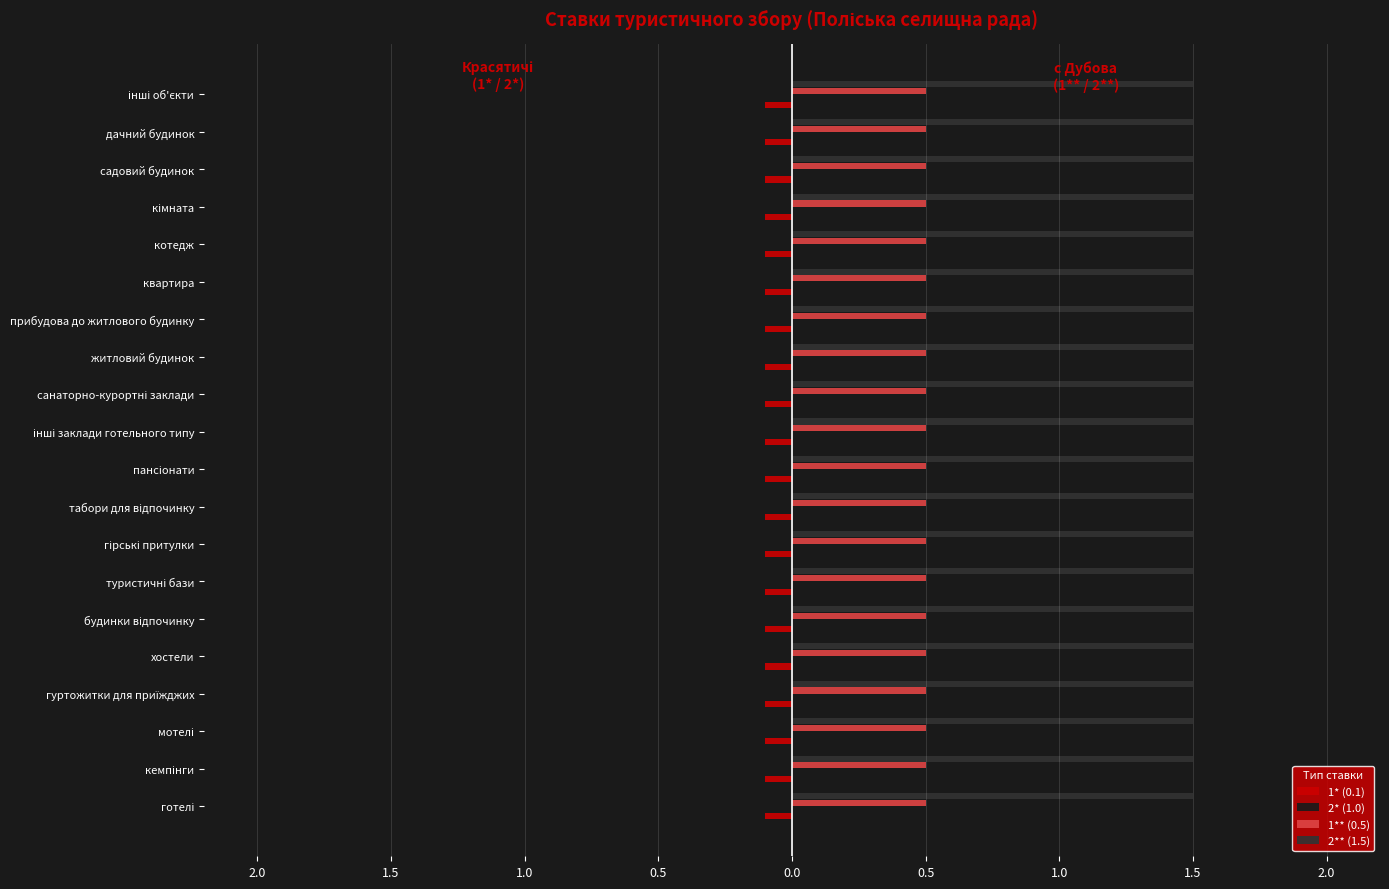

Reading left to right, what are all the values shown in this chart?

1* (0.1): готелі=0.1	кемпінги=0.1	мотелі=0.1	гуртожитки для приїжджих=0.1	хостели=0.1	будинки відпочинку=0.1	туристичні бази=0.1	гірські притулки=0.1	табори для відпочинку=0.1	пансіонати=0.1	інші заклади готельного типу=0.1	санаторно-курортні заклади=0.1	житловий будинок=0.1	прибудова до житлового будинку=0.1	квартира=0.1	котедж=0.1	кімната=0.1	садовий будинок=0.1	дачний будинок=0.1	інші об'єкти=0.1
2* (1.0): готелі=1.0	кемпінги=1.0	мотелі=1.0	гуртожитки для приїжджих=1.0	хостели=1.0	будинки відпочинку=1.0	туристичні бази=1.0	гірські притулки=1.0	табори для відпочинку=1.0	пансіонати=1.0	інші заклади готельного типу=1.0	санаторно-курортні заклади=1.0	житловий будинок=1.0	прибудова до житлового будинку=1.0	квартира=1.0	котедж=1.0	кімната=1.0	садовий будинок=1.0	дачний будинок=1.0	інші об'єкти=1.0
1** (0.5): готелі=0.5	кемпінги=0.5	мотелі=0.5	гуртожитки для приїжджих=0.5	хостели=0.5	будинки відпочинку=0.5	туристичні бази=0.5	гірські притулки=0.5	табори для відпочинку=0.5	пансіонати=0.5	інші заклади готельного типу=0.5	санаторно-курортні заклади=0.5	житловий будинок=0.5	прибудова до житлового будинку=0.5	квартира=0.5	котедж=0.5	кімната=0.5	садовий будинок=0.5	дачний будинок=0.5	інші об'єкти=0.5
2** (1.5): готелі=1.5	кемпінги=1.5	мотелі=1.5	гуртожитки для приїжджих=1.5	хостели=1.5	будинки відпочинку=1.5	туристичні бази=1.5	гірські притулки=1.5	табори для відпочинку=1.5	пансіонати=1.5	інші заклади готельного типу=1.5	санаторно-курортні заклади=1.5	житловий будинок=1.5	прибудова до житлового будинку=1.5	квартира=1.5	котедж=1.5	кімната=1.5	садовий будинок=1.5	дачний будинок=1.5	інші об'єкти=1.5